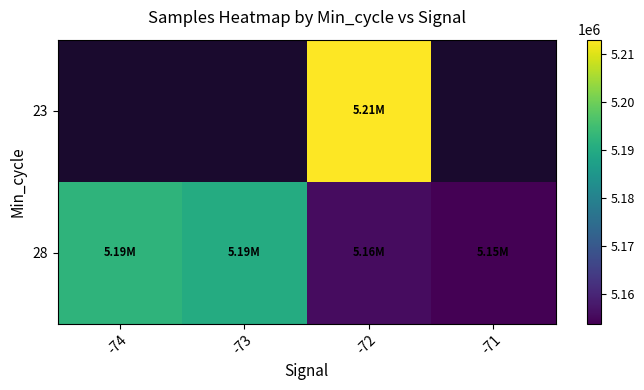

Which series has the largest total across all categories?

28